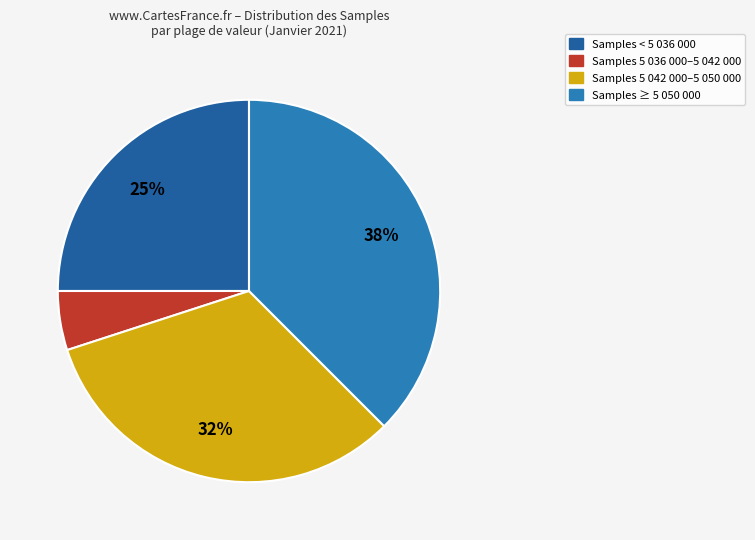

Rank the categories by value from lowest to highest.

Samples 5 036 000–5 042 000, Samples < 5 036 000, Samples 5 042 000–5 050 000, Samples ≥ 5 050 000